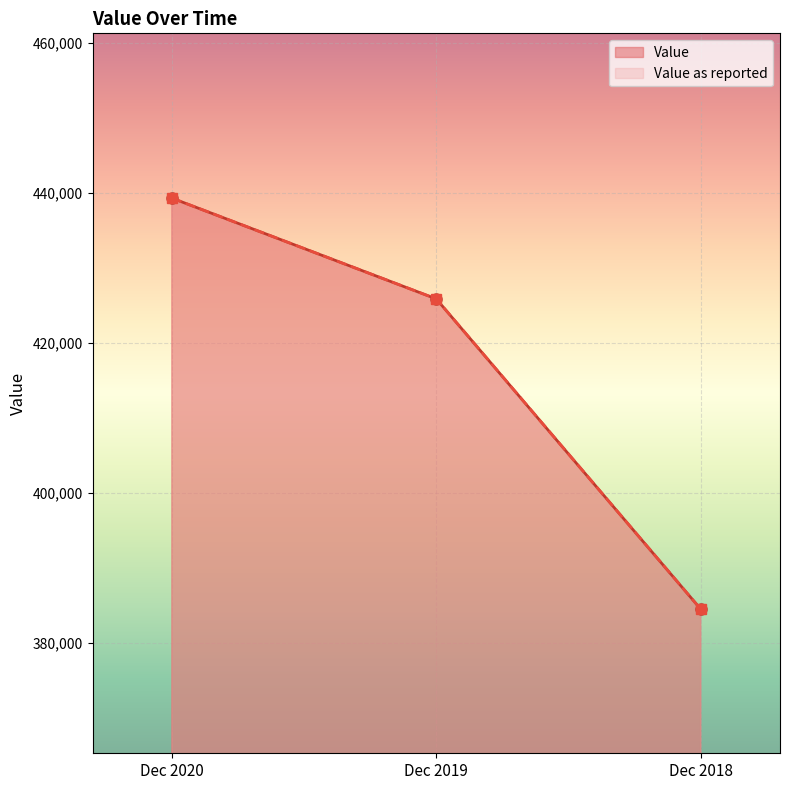

Count the Value values in the range 384485 to 439271.

3